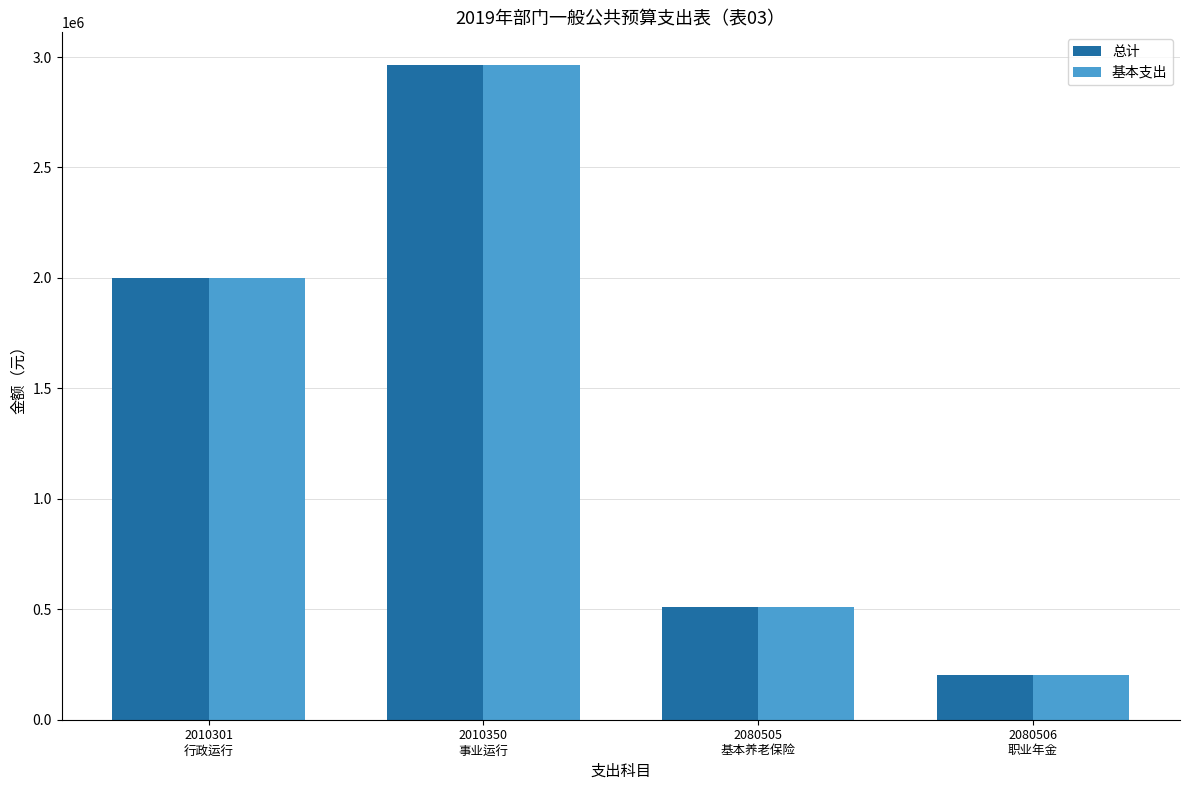

How many data points does each series have?

4